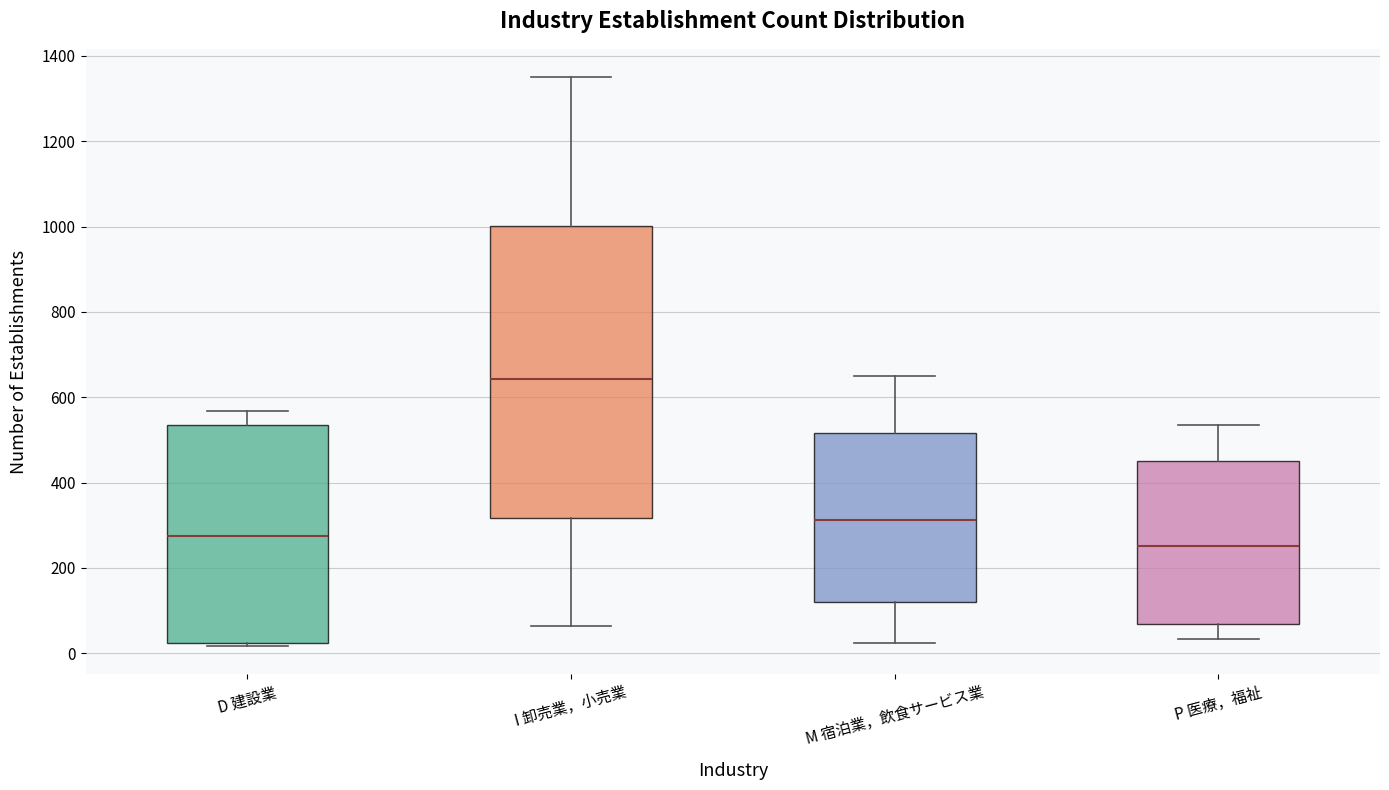

Which box has the lowest median line?

P 医療，福祉